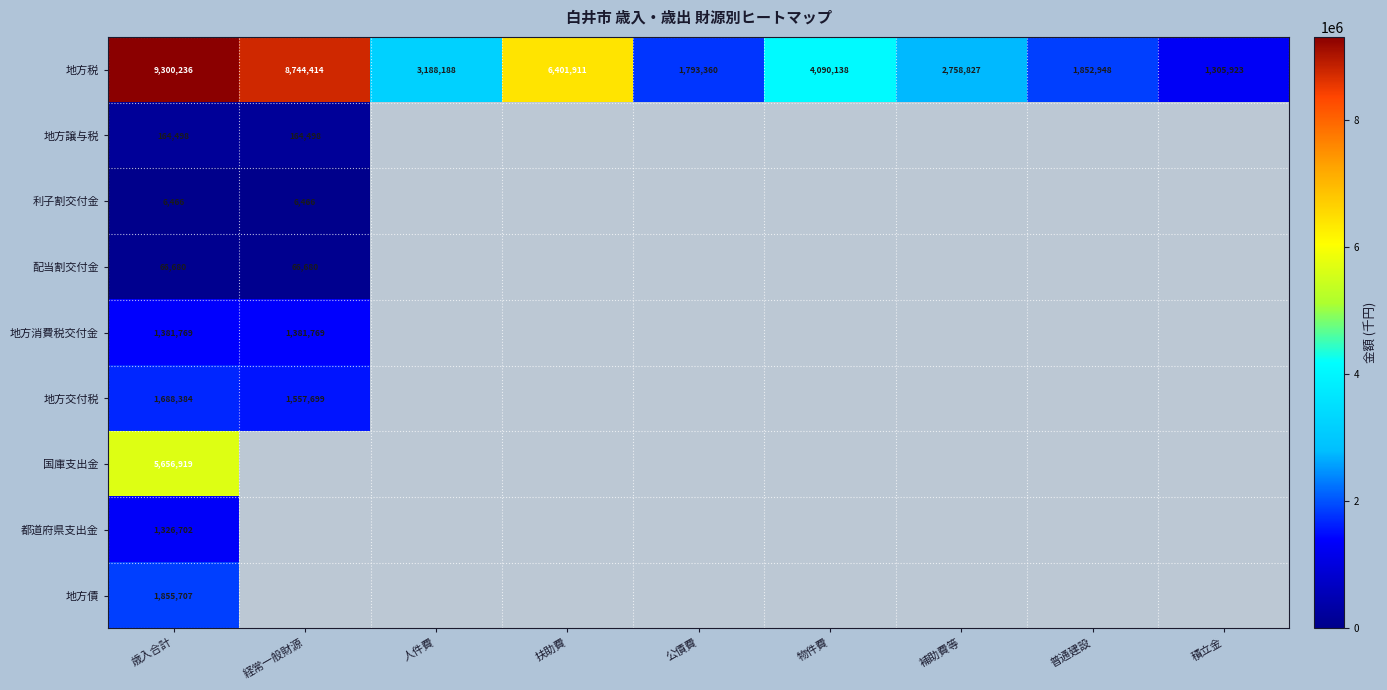

At which label does 地方税 reach its minimum?

積立金